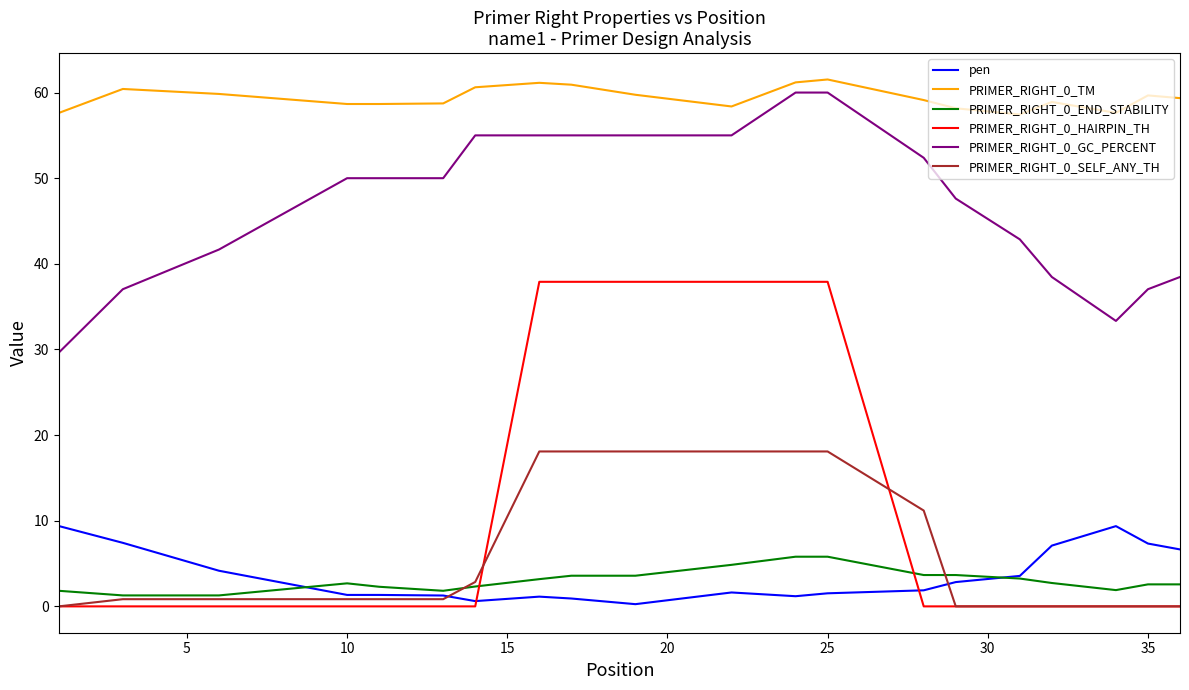

Which series has the largest total across all categories?

PRIMER_RIGHT_0_TM